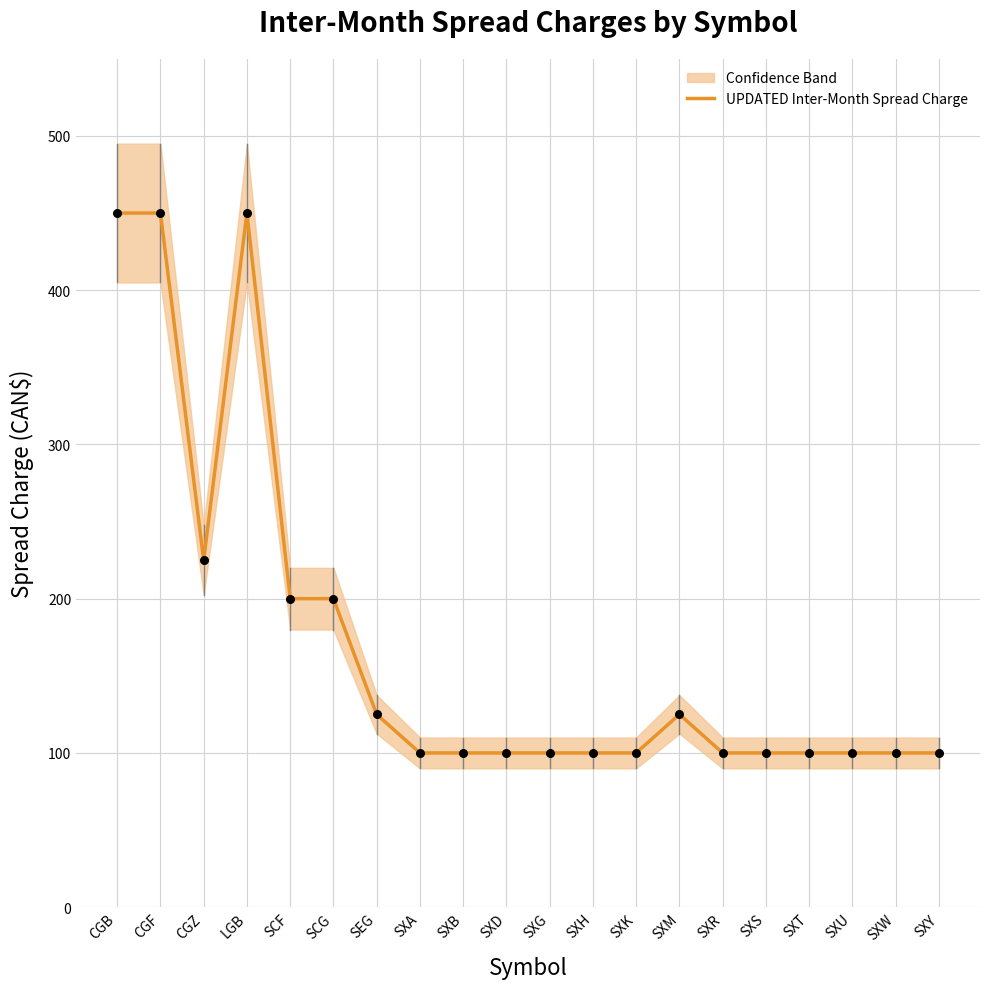

What is the change in value from SCG to SXG?

-100